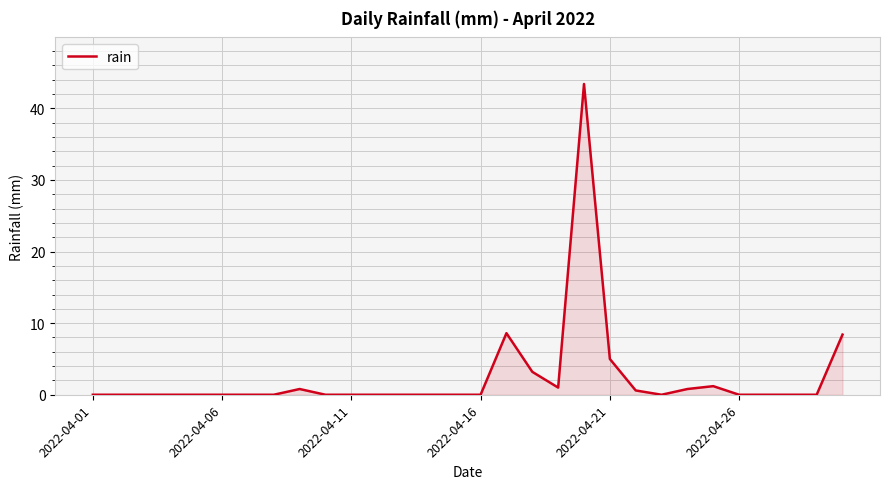

What is the difference between the maximum and minimum values?

43.4